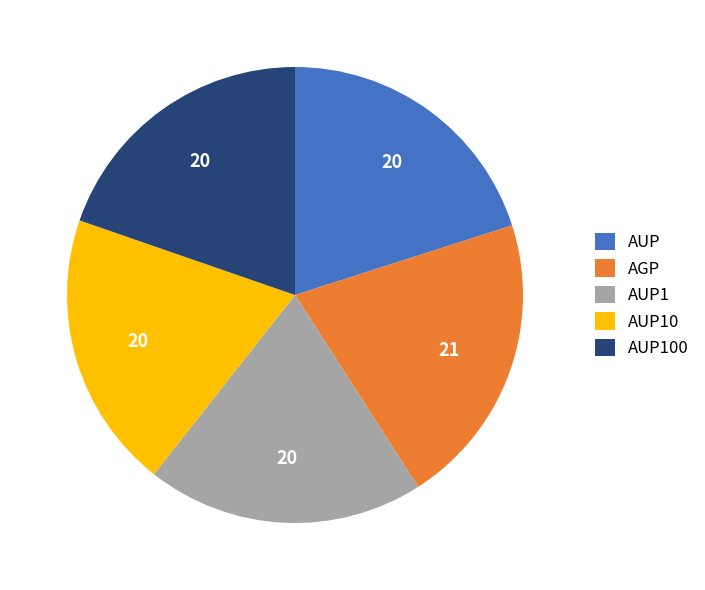

The AUP100 slice represents 20% of the pie. True or false?

True